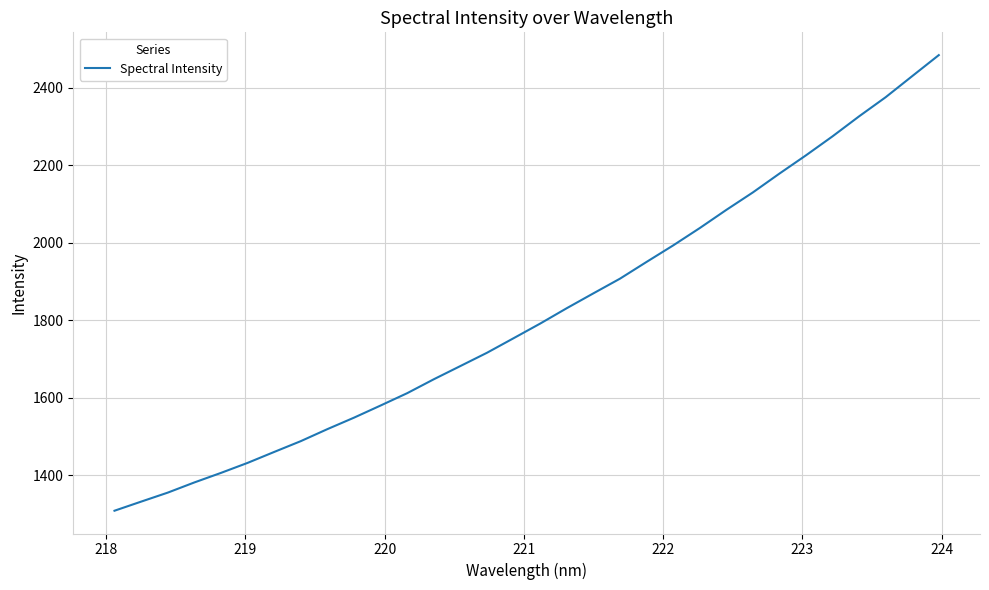

True or false: there are more than 2 points higher than both neighbors.

False